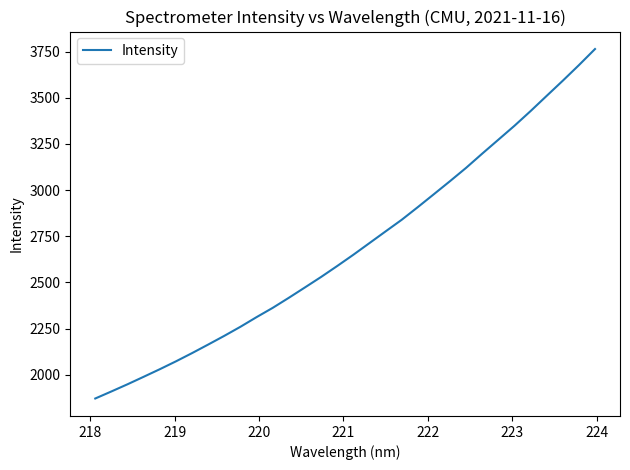

What is the greatest value displayed?

3763.5